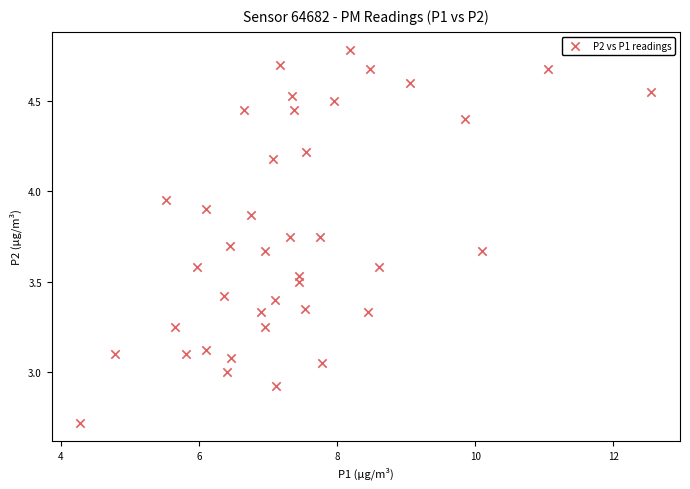

What is the range of Y values (max minus min)?

2.1